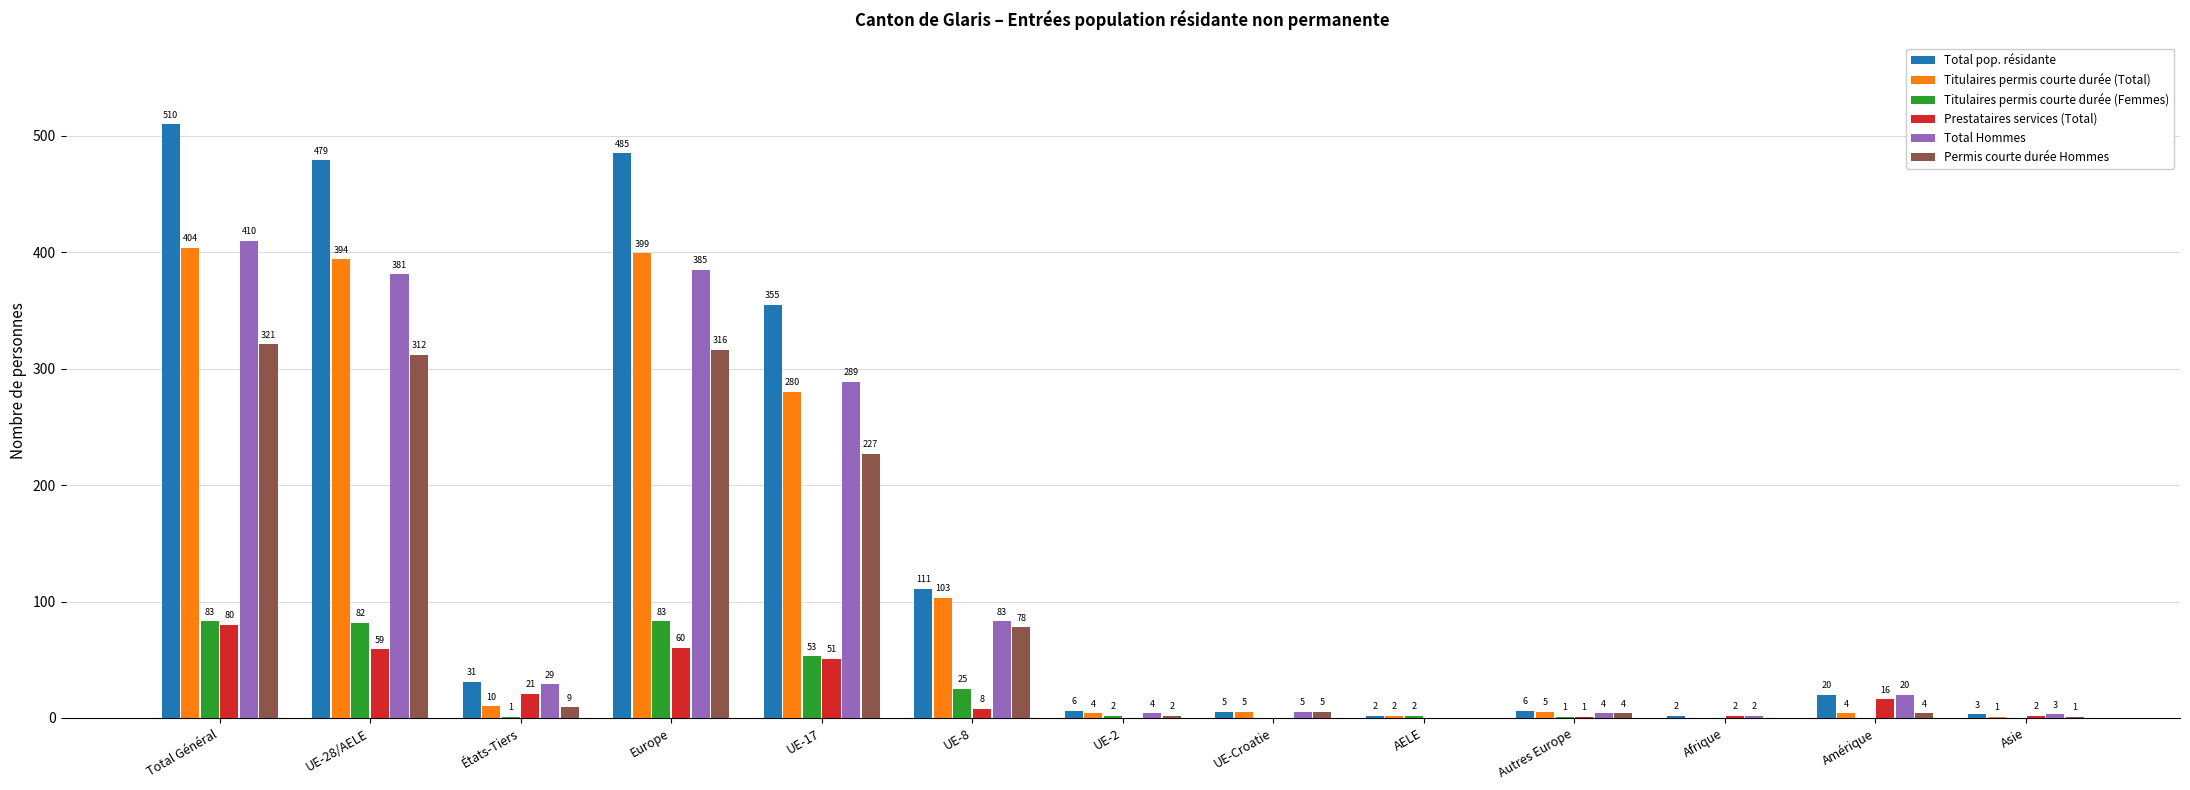

Are the bars grouped side by side (vs. stacked)?

Yes